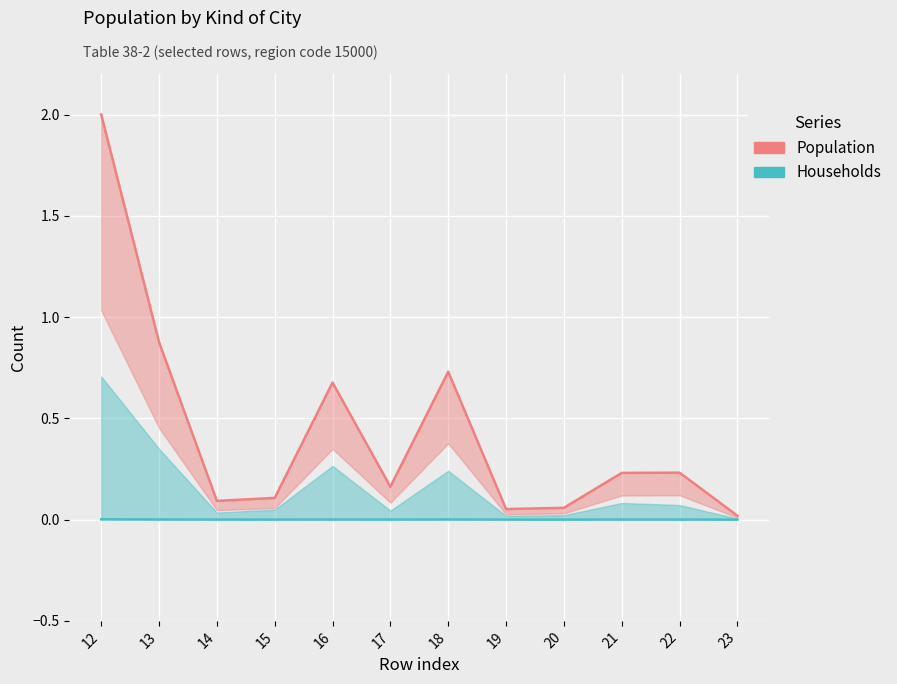

True or false: Population and Households intersect in this chart.

False